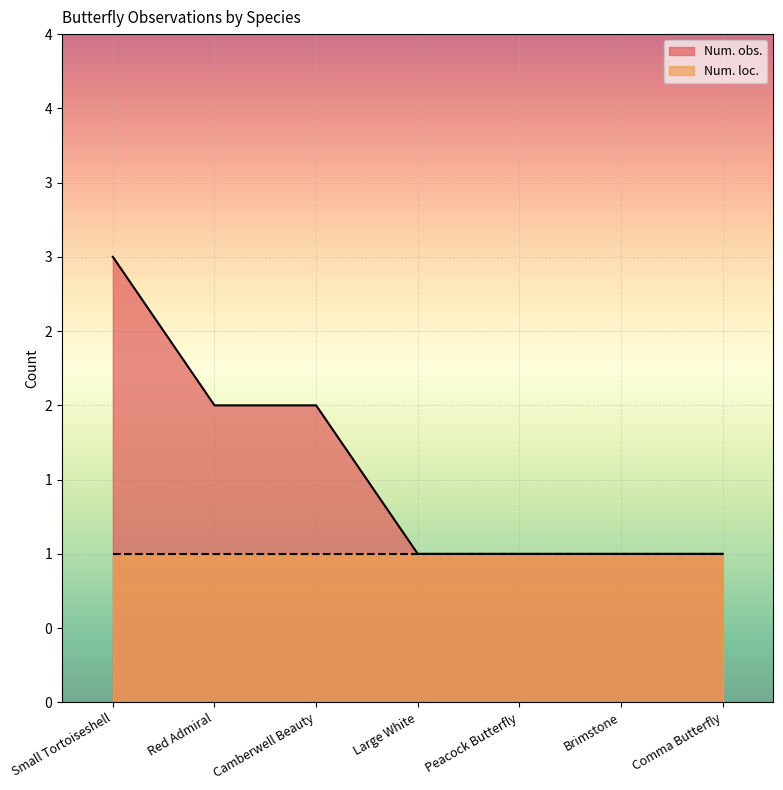

List the labels in order of value, smallest first.

Large White, Peacock Butterfly, Brimstone, Comma Butterfly, Red Admiral, Camberwell Beauty, Small Tortoiseshell